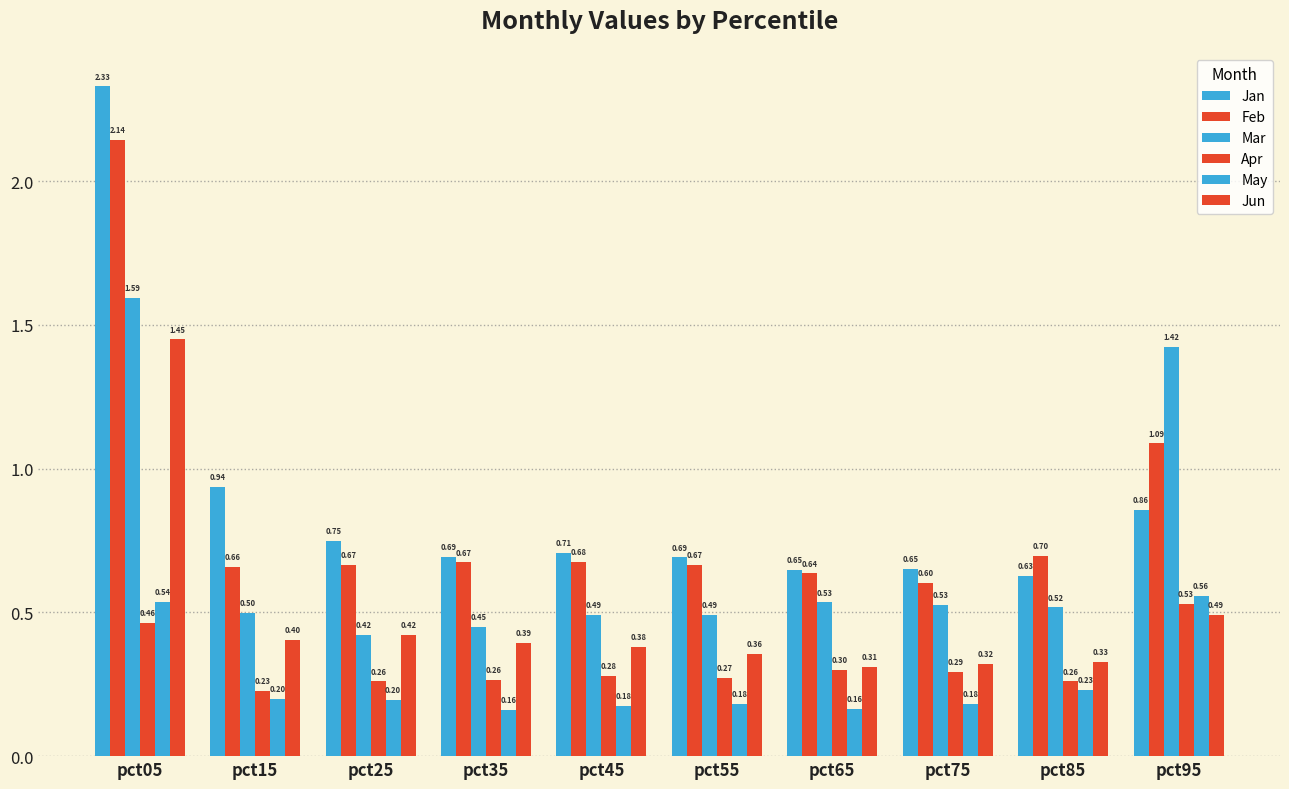

Which series has the largest total across all categories?

Jan